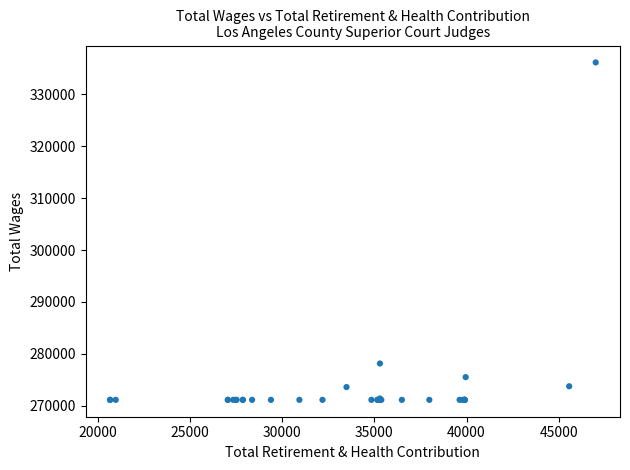

What Y value in the scatter plot is closest to 303641?

278142